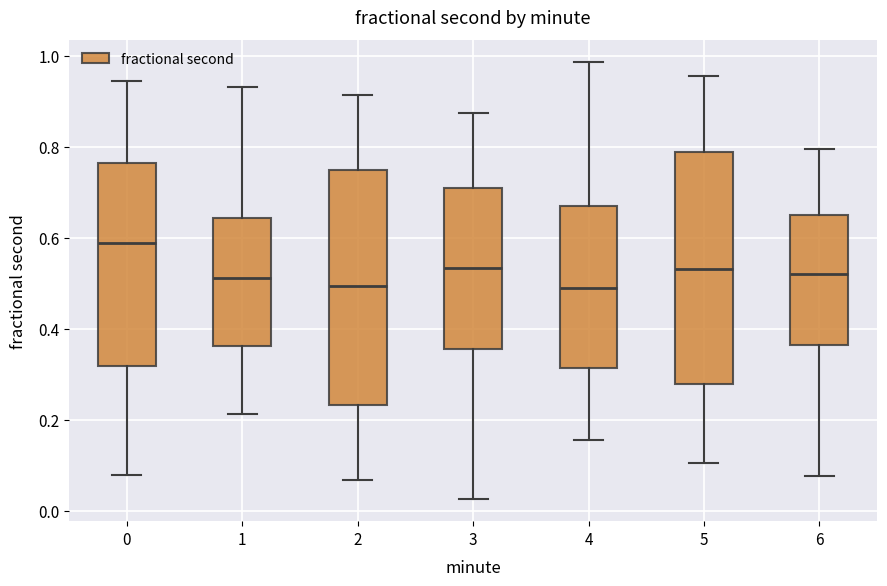

Which box's median line is the highest?

0